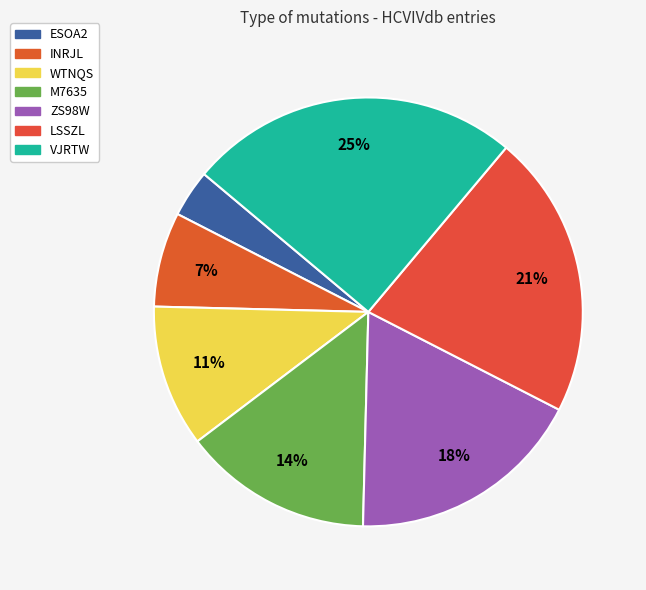

Combined, do ESOA2 and LSSZL account for over 50%?

No